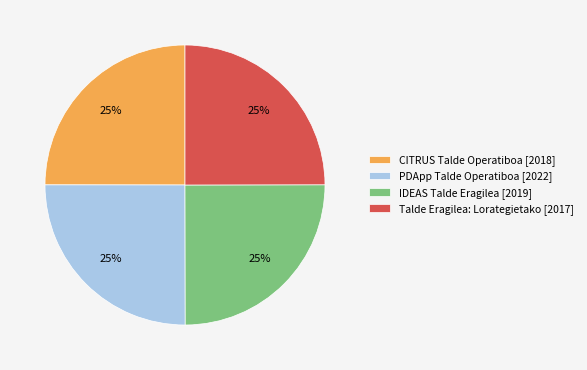

Is there any slice that represents more than half of the pie?

No